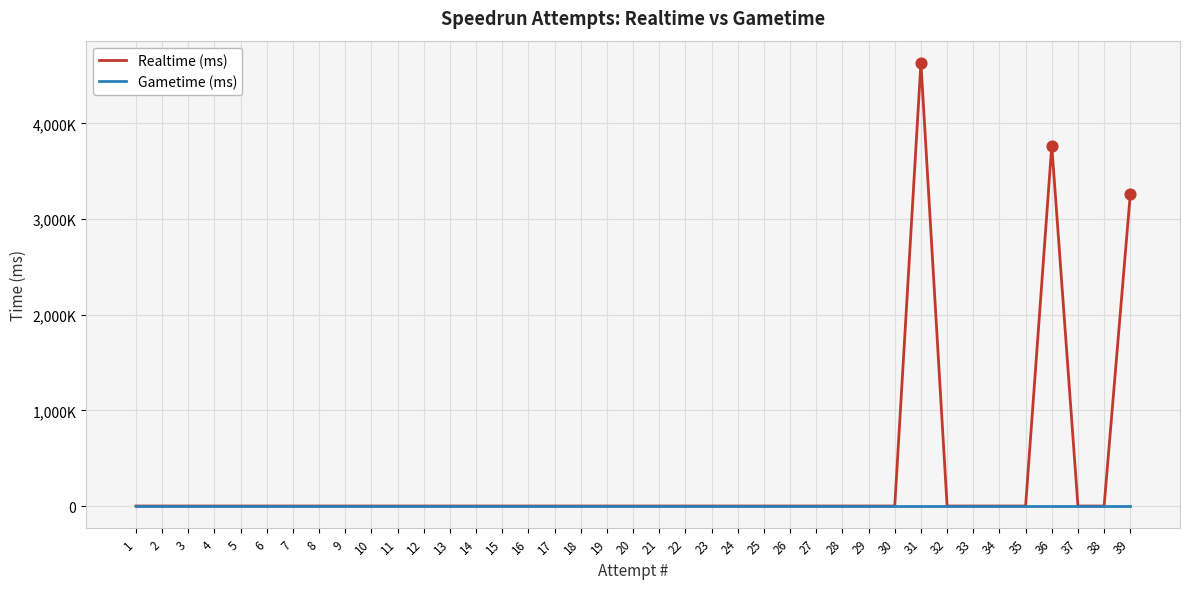

Does the chart have visible grid lines?

Yes